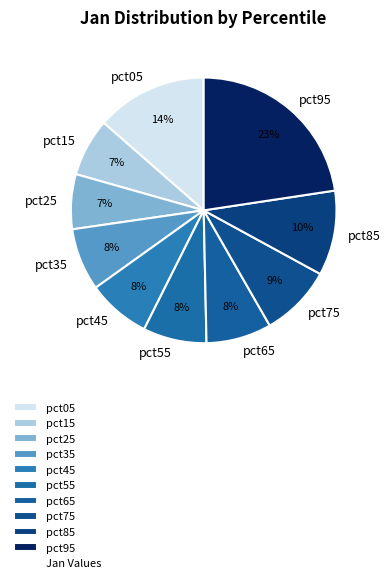

To the nearest percent, what is the combined percentage of pct15 and pct35?

15%